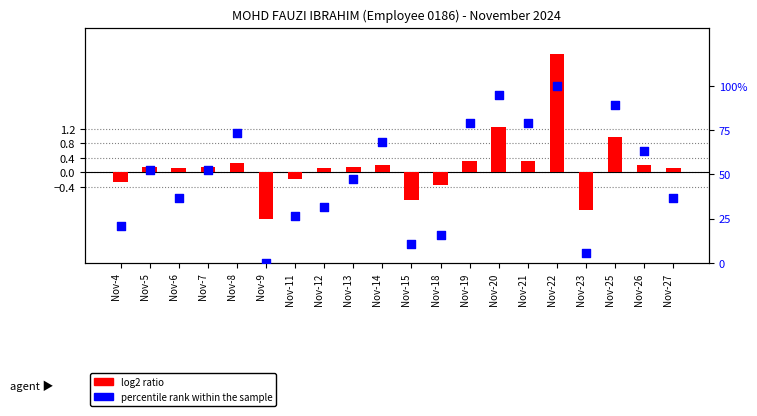

Which series contains the highest Y value?

percentile rank within the sample